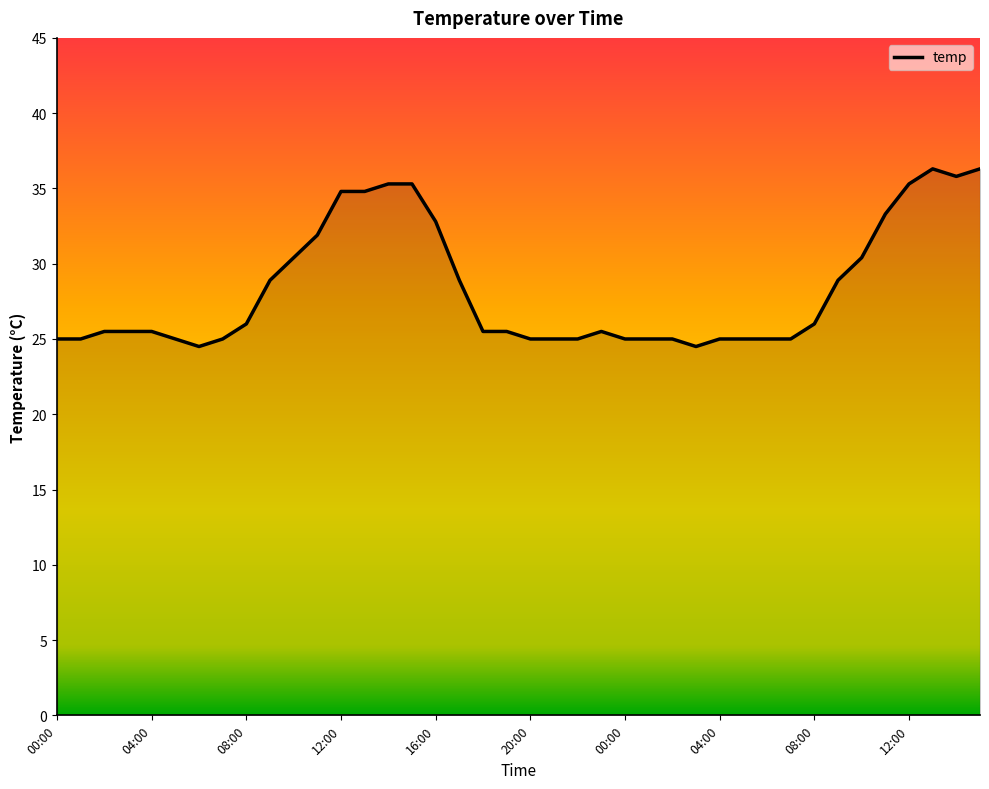

What is the minimum value shown in the chart?

24.5